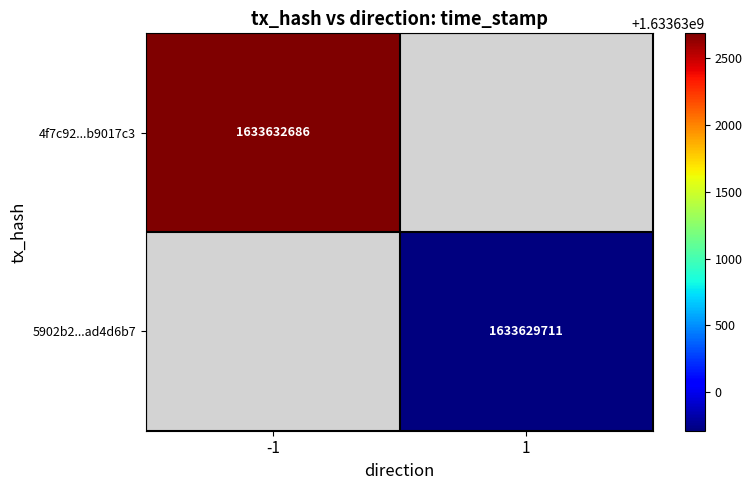

The 4f7c92...b9017c3 series shows 1633632686 at -1. True or false?

True